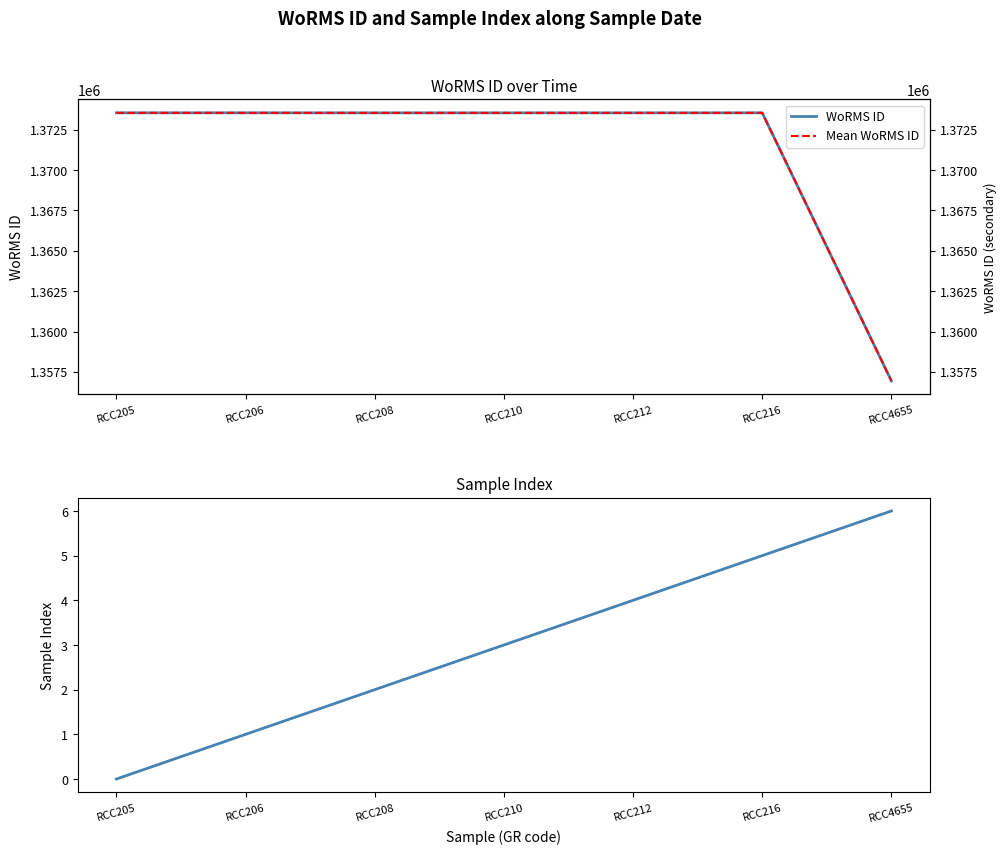

True or false: Sample Index has more than 0 interior local peaks.

False